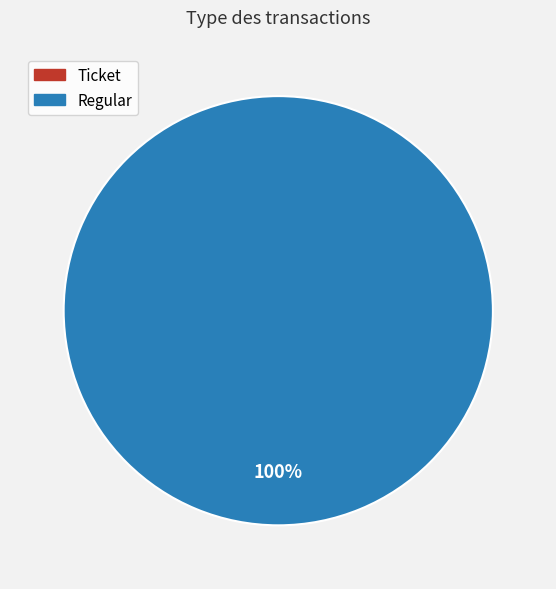

To the nearest percent, what is the difference between the Regular and Ticket slice percentages?

100%